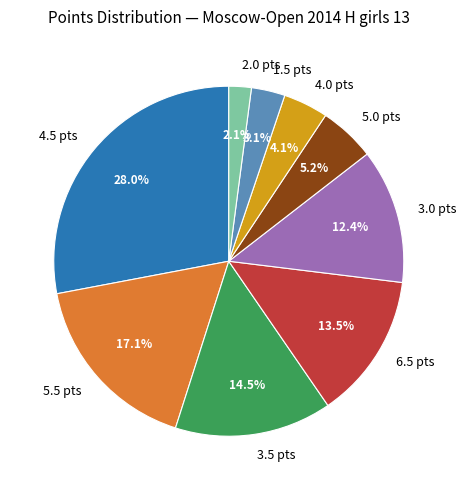

What percentage is NOT represented by 3.5 pts?

85.5%